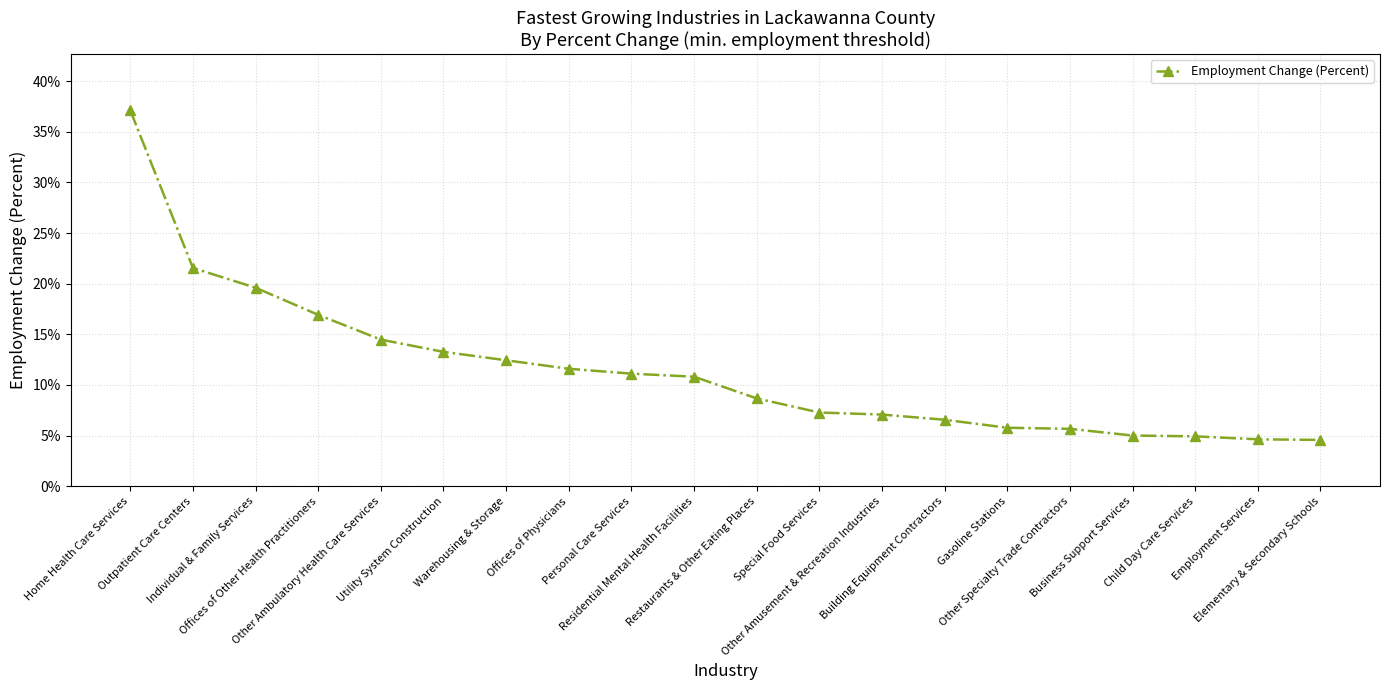

What is the change in value from Personal Care Services to Other Specialty Trade Contractors?

-0.1